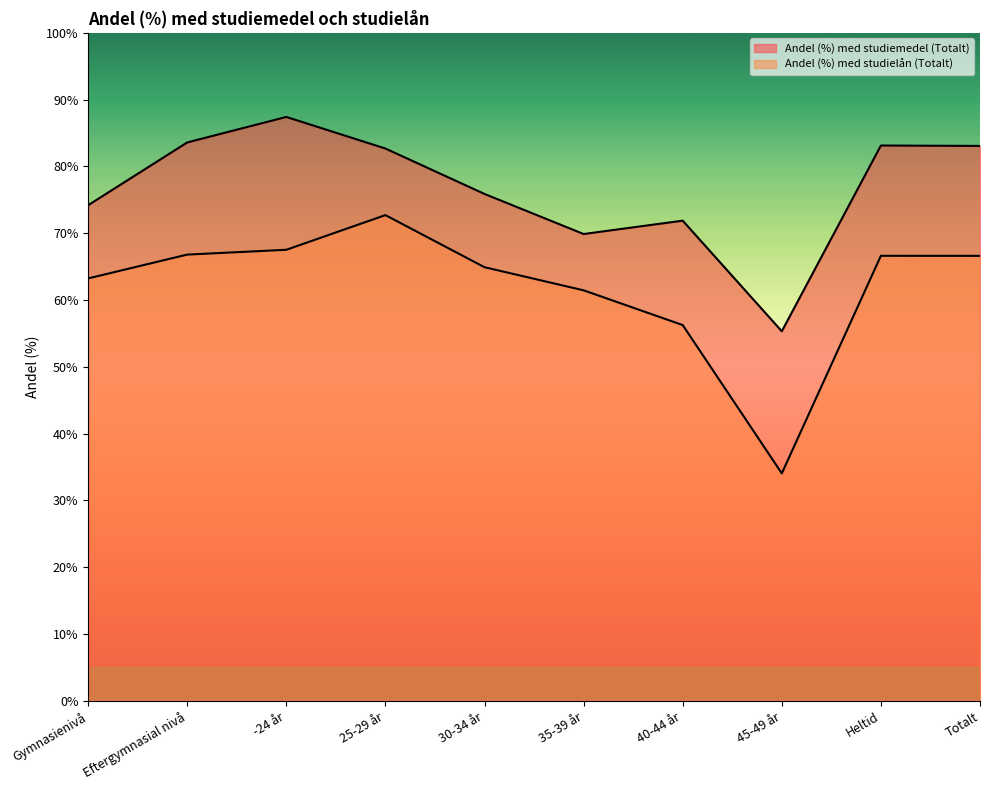

True or false: Andel (%) med studielån (Totalt) and Andel (%) med studiemedel (Totalt) cross at least once.

False